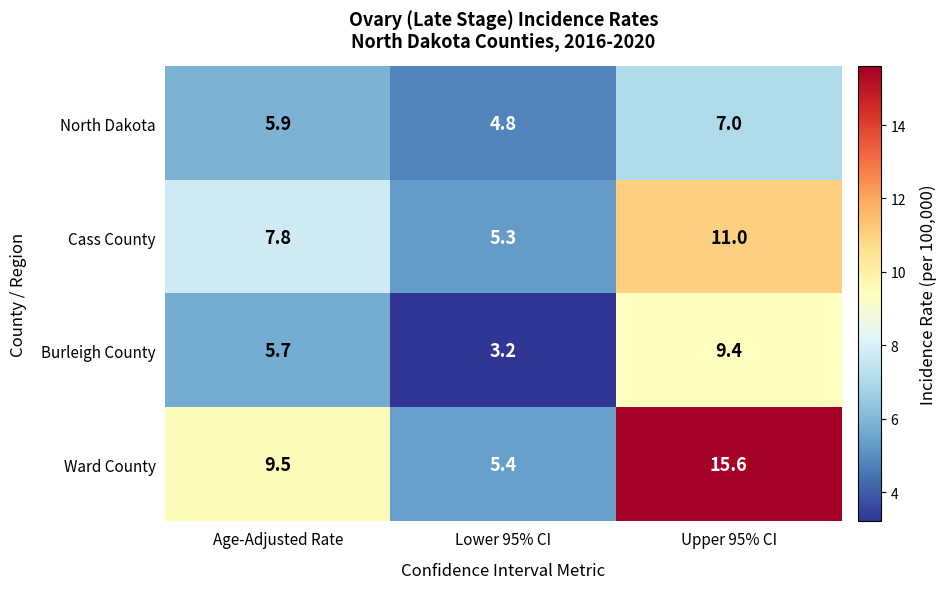

Count the number of data series in this chart.

4